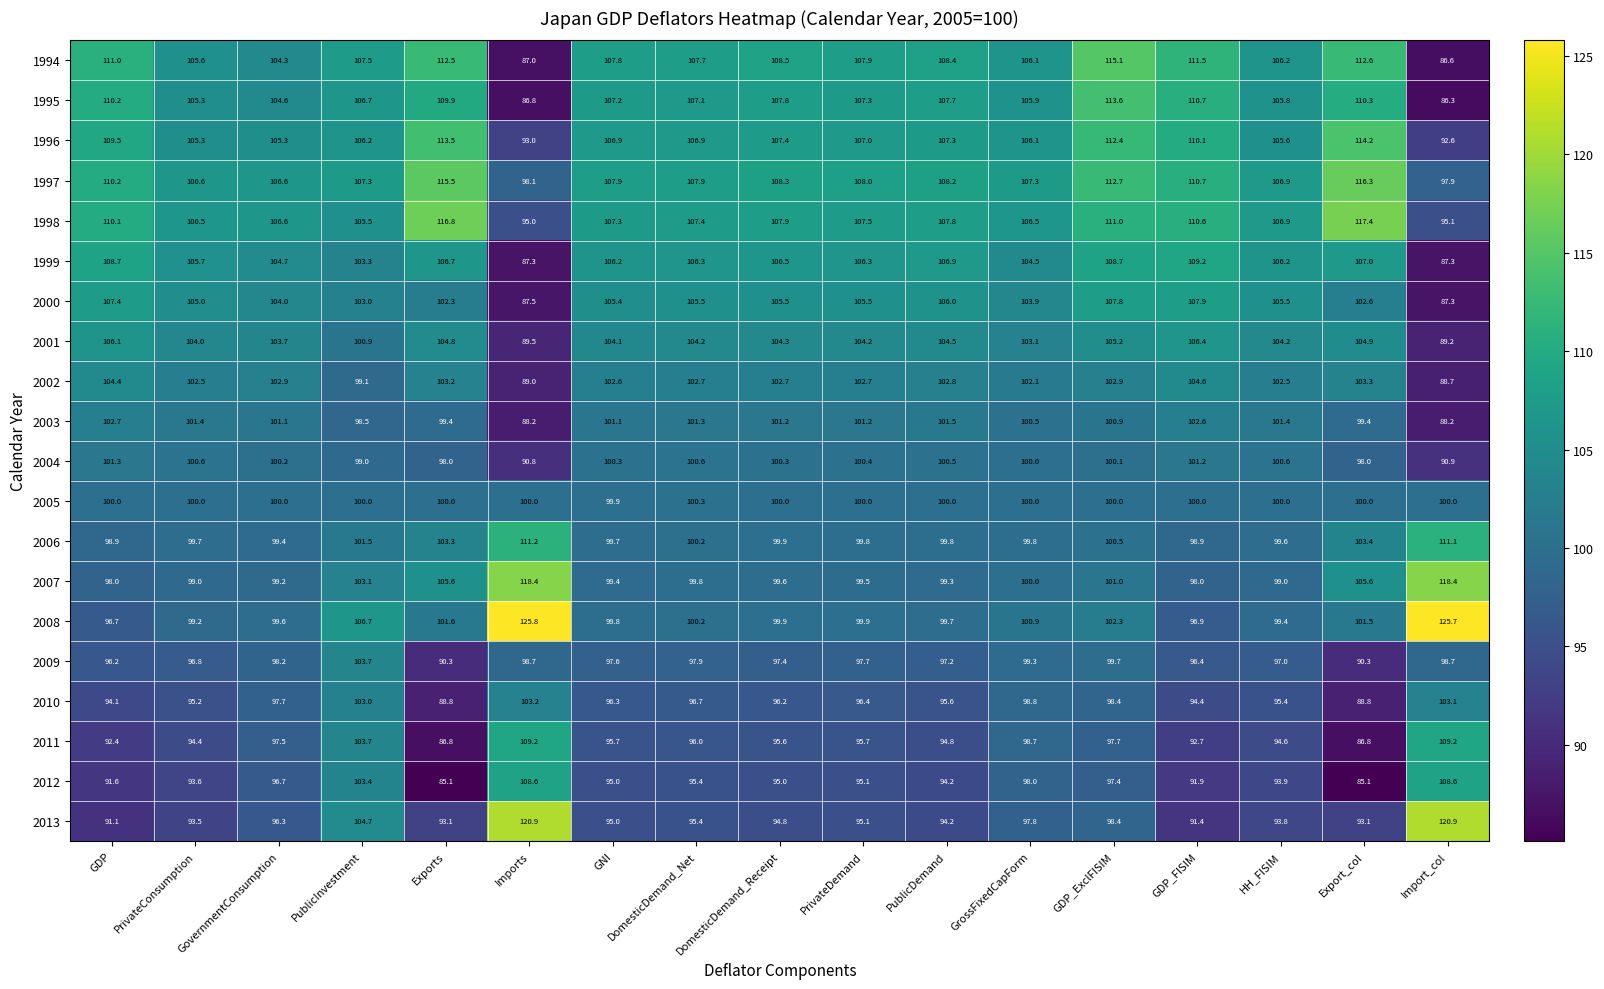

What is the difference between the 1995 values at Exports and PrivateConsumption?

4.6